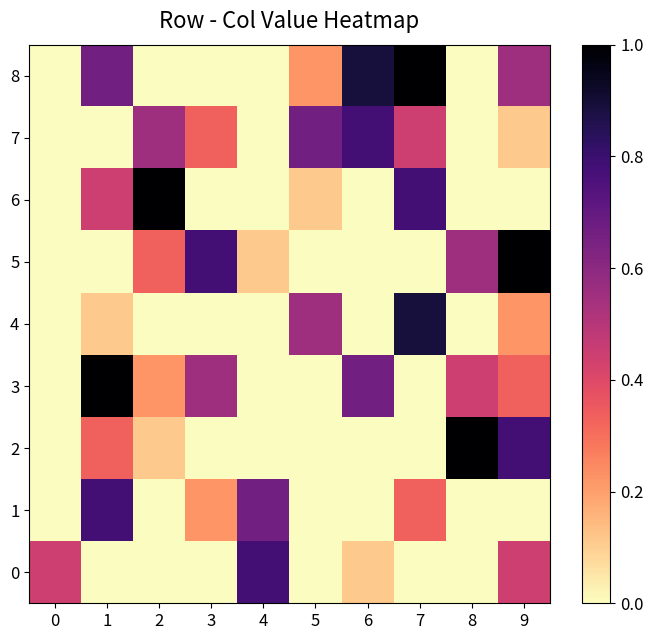

Reading left to right, extract all data points from this chart.

0: 0=0.4	1=0.0	2=0.0	3=0.0	4=0.8	5=0.0	6=0.1	7=0.0	8=0.0	9=0.4
1: 0=0.0	1=0.8	2=0.0	3=0.2	4=0.7	5=0.0	6=0.0	7=0.3	8=0.0	9=0.0
2: 0=0.0	1=0.3	2=0.1	3=0.0	4=0.0	5=0.0	6=0.0	7=0.0	8=1.0	9=0.8
3: 0=0.0	1=1.0	2=0.2	3=0.6	4=0.0	5=0.0	6=0.7	7=0.0	8=0.4	9=0.3
4: 0=0.0	1=0.1	2=0.0	3=0.0	4=0.0	5=0.6	6=0.0	7=0.9	8=0.0	9=0.2
5: 0=0.0	1=0.0	2=0.3	3=0.8	4=0.1	5=0.0	6=0.0	7=0.0	8=0.6	9=1.0
6: 0=0.0	1=0.4	2=1.0	3=0.0	4=0.0	5=0.1	6=0.0	7=0.8	8=0.0	9=0.0
7: 0=0.0	1=0.0	2=0.6	3=0.3	4=0.0	5=0.7	6=0.8	7=0.4	8=0.0	9=0.1
8: 0=0.0	1=0.7	2=0.0	3=0.0	4=0.0	5=0.2	6=0.9	7=1.0	8=0.0	9=0.6